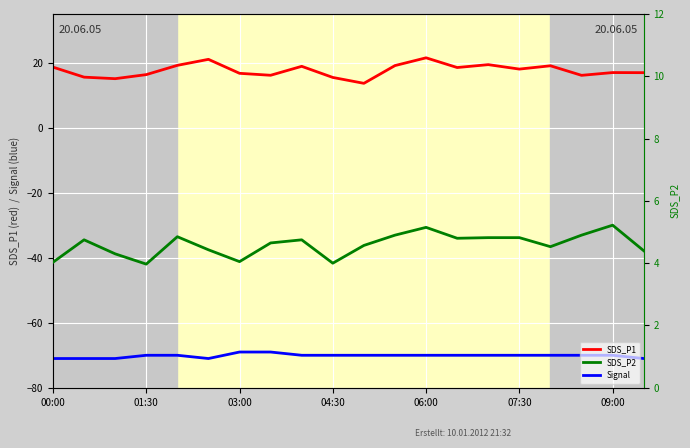

True or false: Signal and SDS_P2 cross at least once.

False